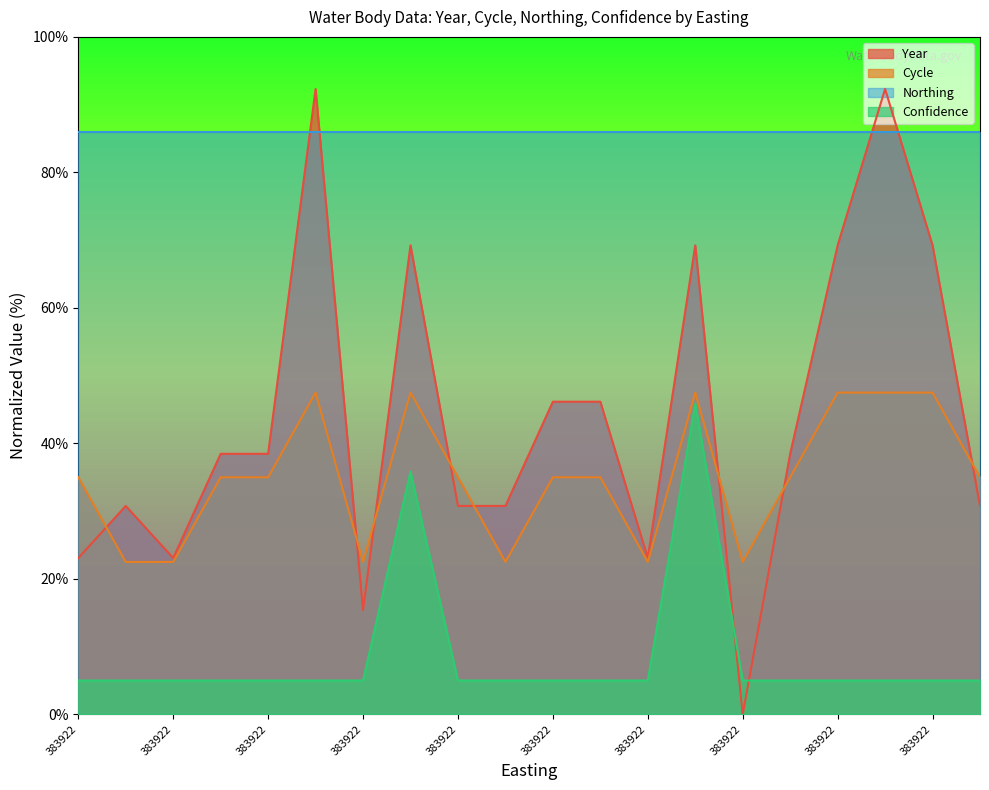

Where is Confidence nearest to the value 25?

383922